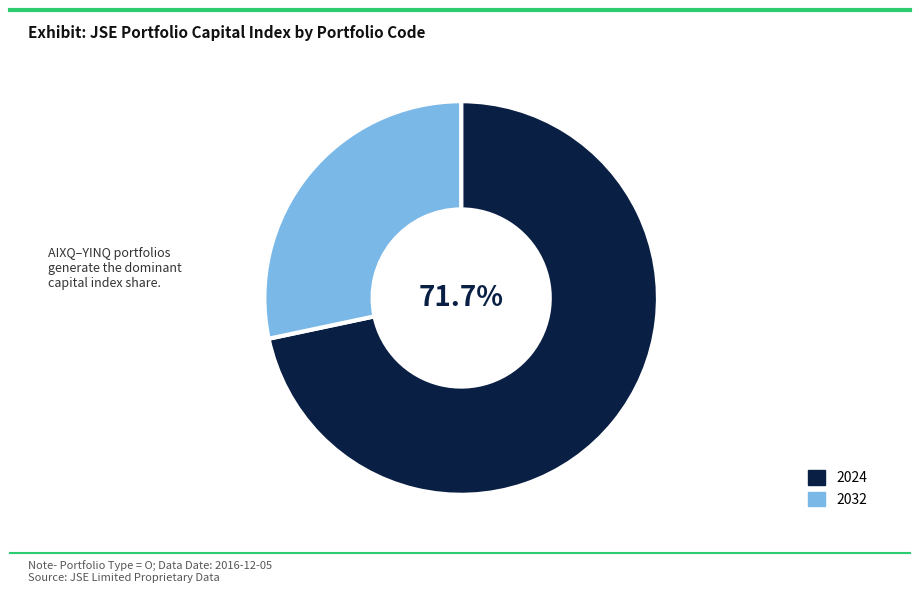

Is there a majority slice in this chart?

Yes